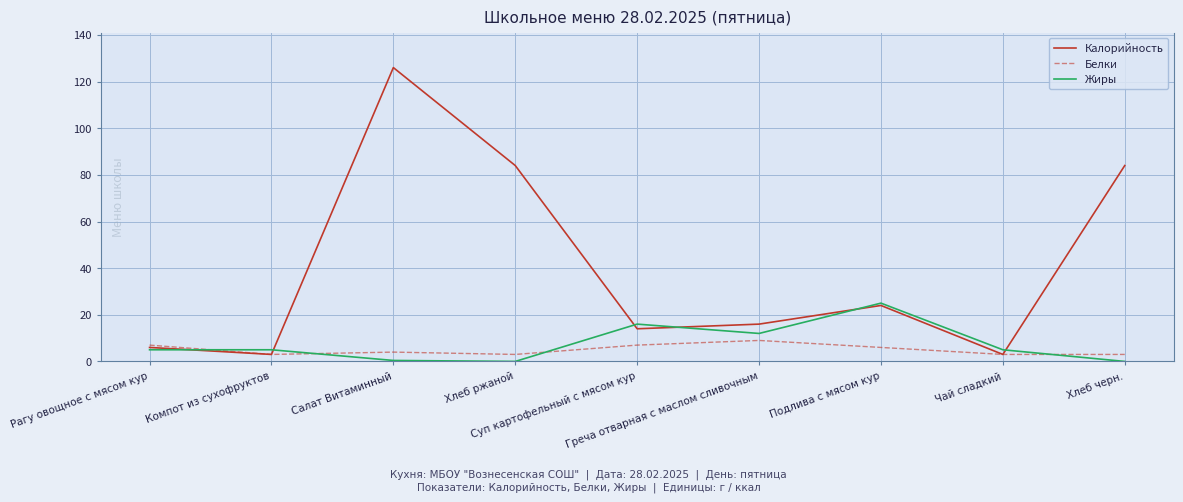

What is the greatest value displayed?

126.0